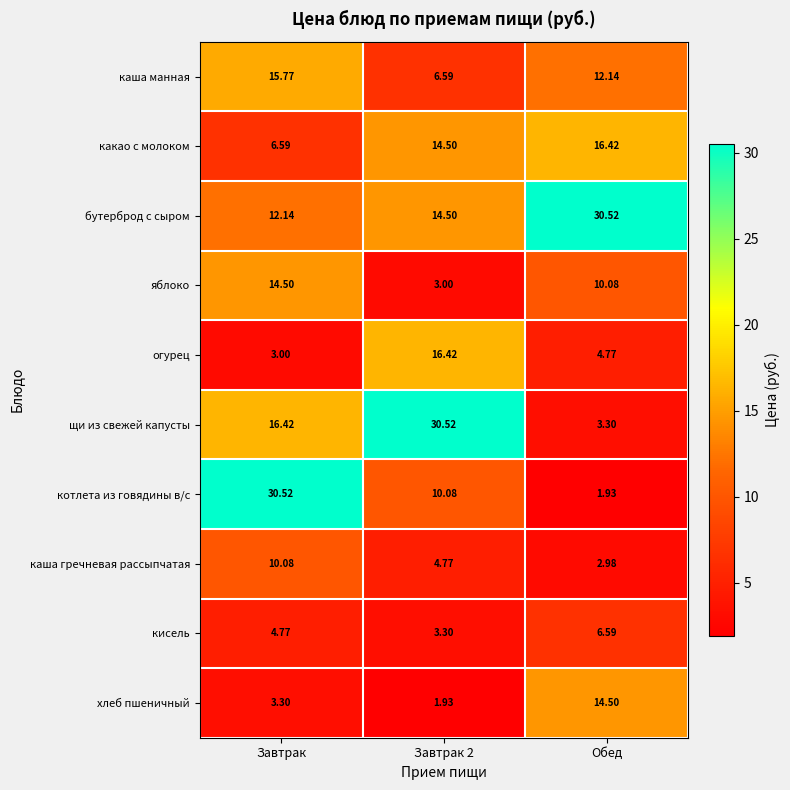

Which series has the largest total across all categories?

бутерброд с сыром